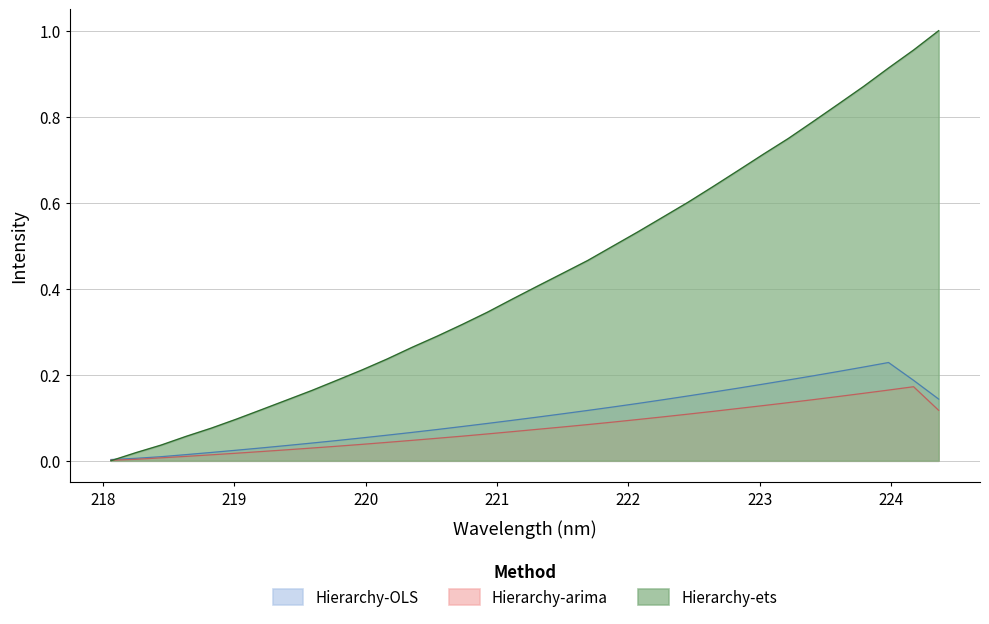

List the series in order of their peak value, highest first.

Hierarchy-ets, Hierarchy-OLS, Hierarchy-arima